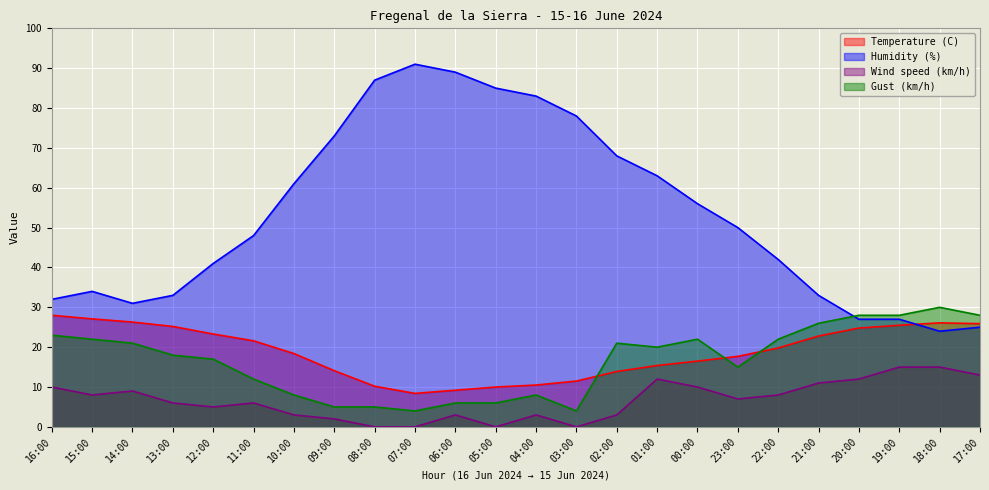

How many times do Humidity (%) and Gust (km/h) cross each other?

1